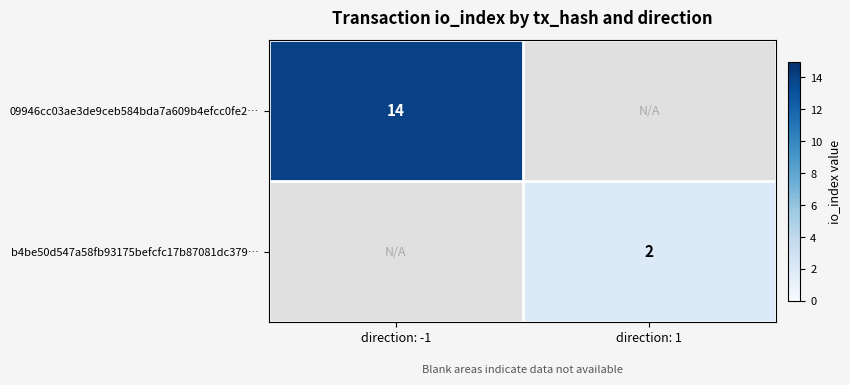

At which category does the chart reach its peak across all series?

direction: -1